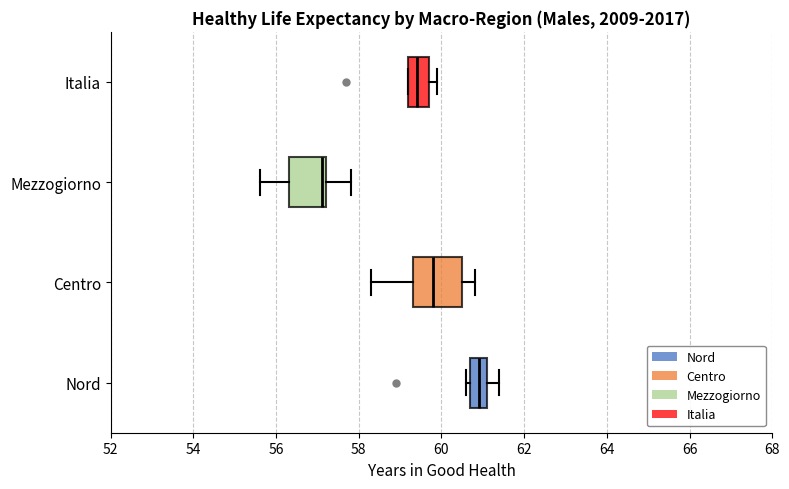

Reading bottom to top, read every box against the x-axis: the position of its median line, the range the box covers, and the ends of its whiskers. The values are not printed on the chart, so give them approximately, as read against the axis.

Nord: median 61.0, box 60.8 to 61.2, whiskers 60.6 to 61.4
Centro: median 59.8, box 59.4 to 60.6, whiskers 58.4 to 60.8
Mezzogiorno: median 57.2 (just left of the box's right edge), box 56.4 to 57.2, whiskers 55.6 to 57.8
Italia: median 59.4, box 59.2 to 59.8, whiskers 59.2 to 60.0